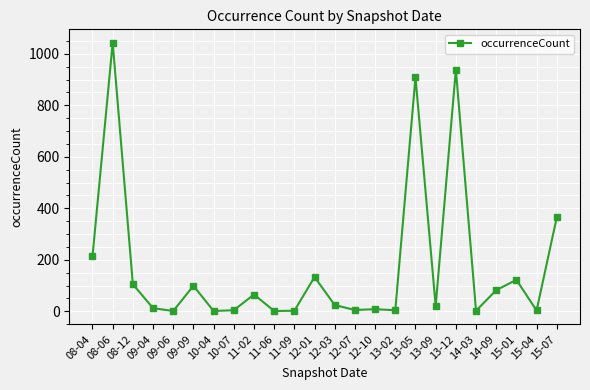

True or false: there are more than 1 points higher than both neighbors.

True